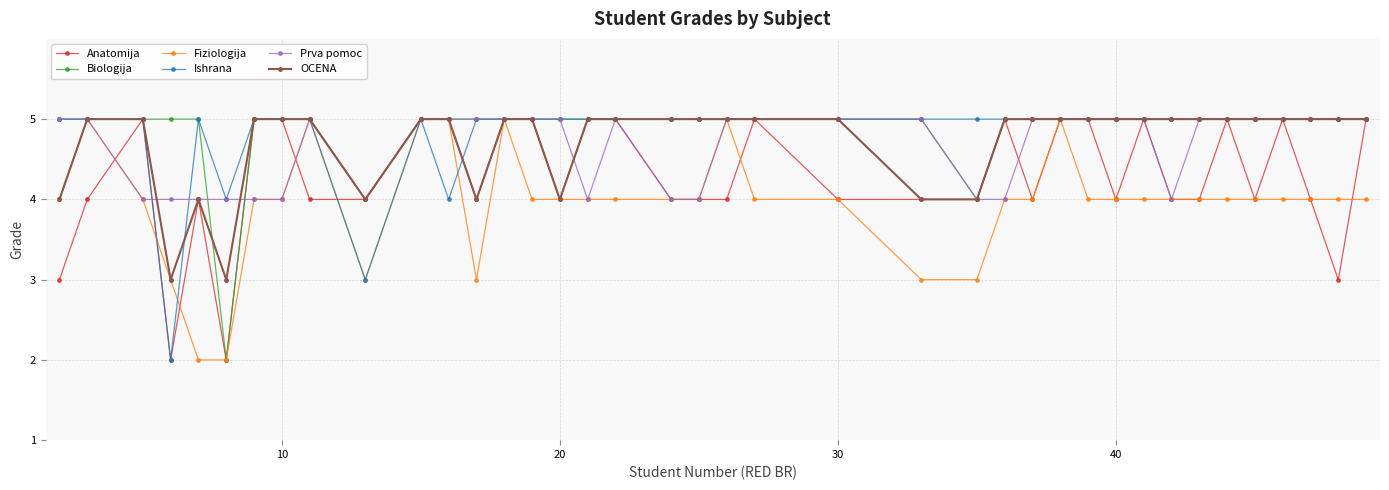

What is the value of the Anatomija point at the 27th from the left?

4